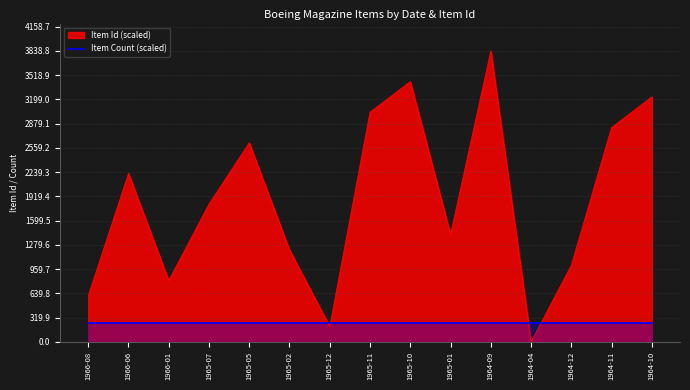

How many points are higher than both their immediate neighbors (excluding endpoints)?

4